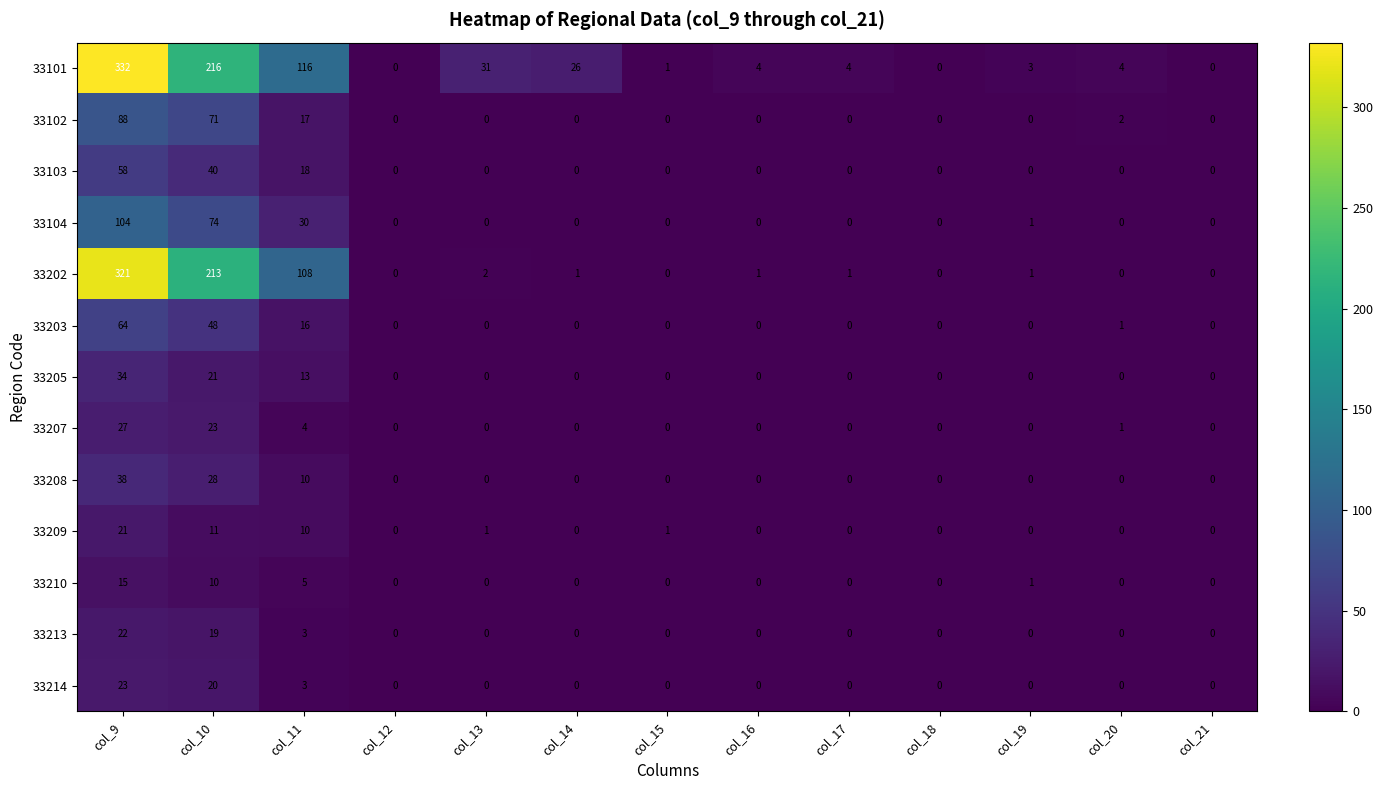

At which label is 33207 closest to 13?

col_11